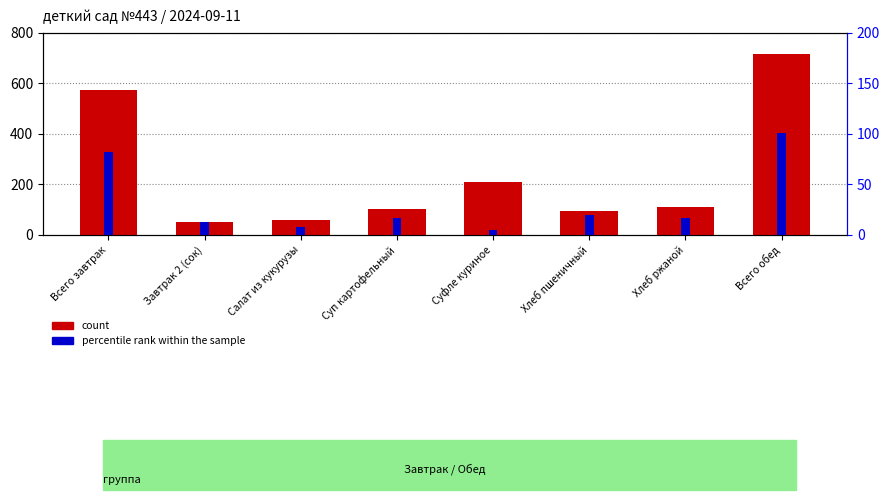

What is the value of the count bar at the 7th from the left?

109.0